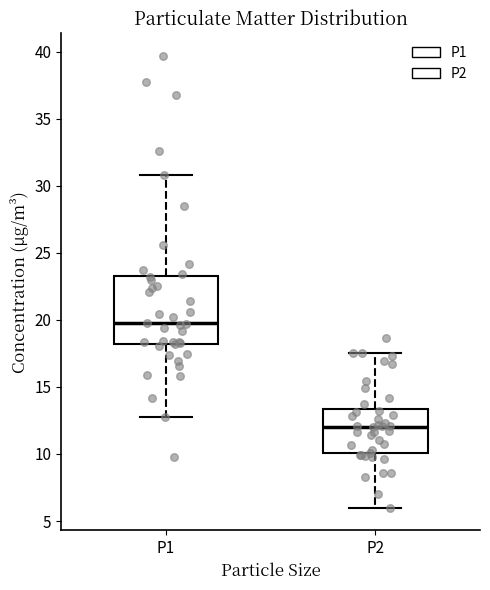

Which box has the highest median line?

P1